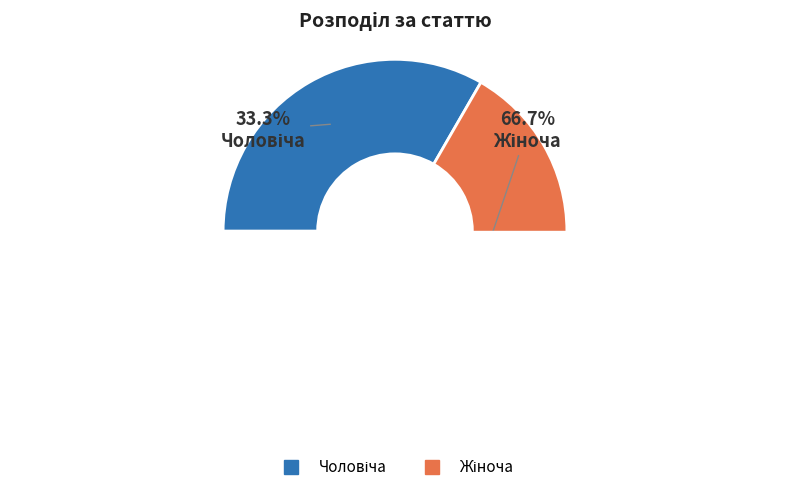

To the nearest percent, what is the difference between the largest and smallest slice percentages?

33%